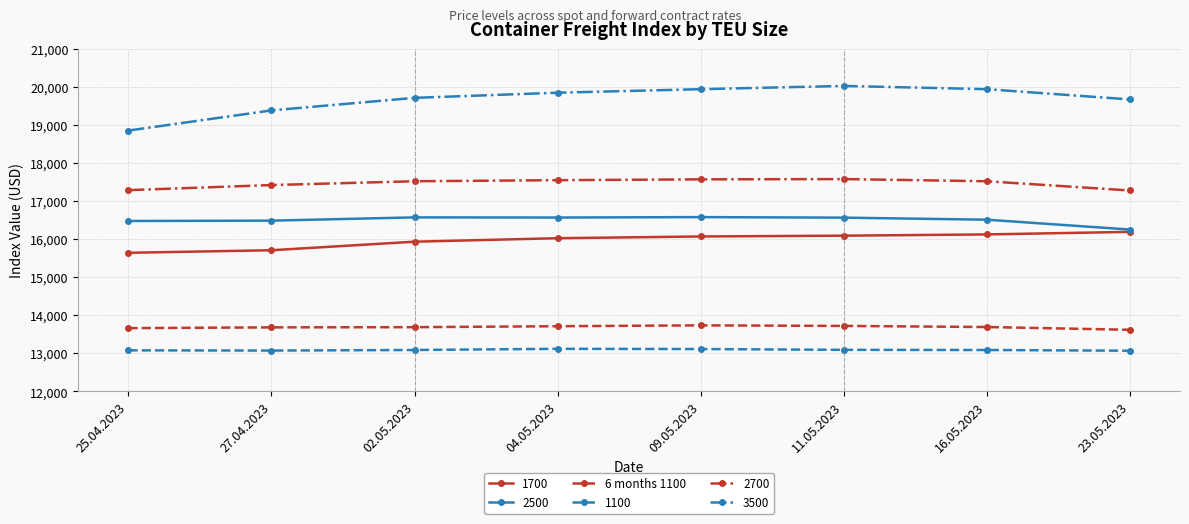

What is the value of the 2500 point at the 3rd from the left?

16577